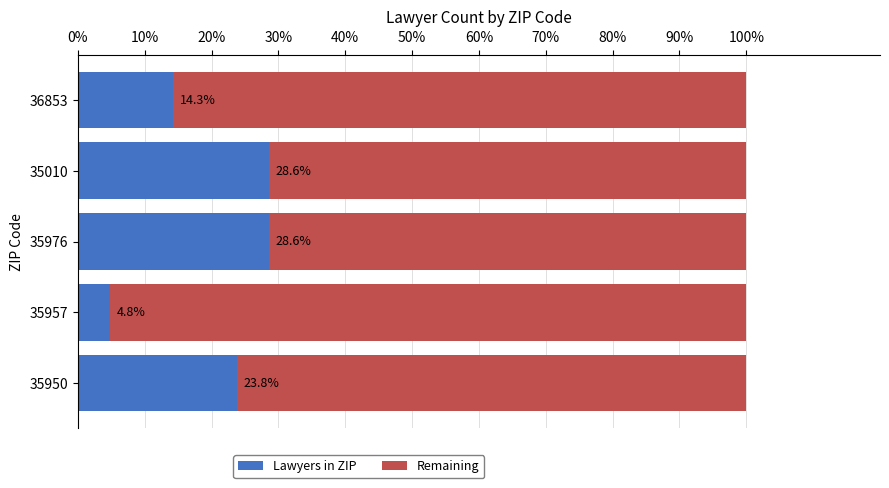

What is the total value across all series at 35976?

100.0